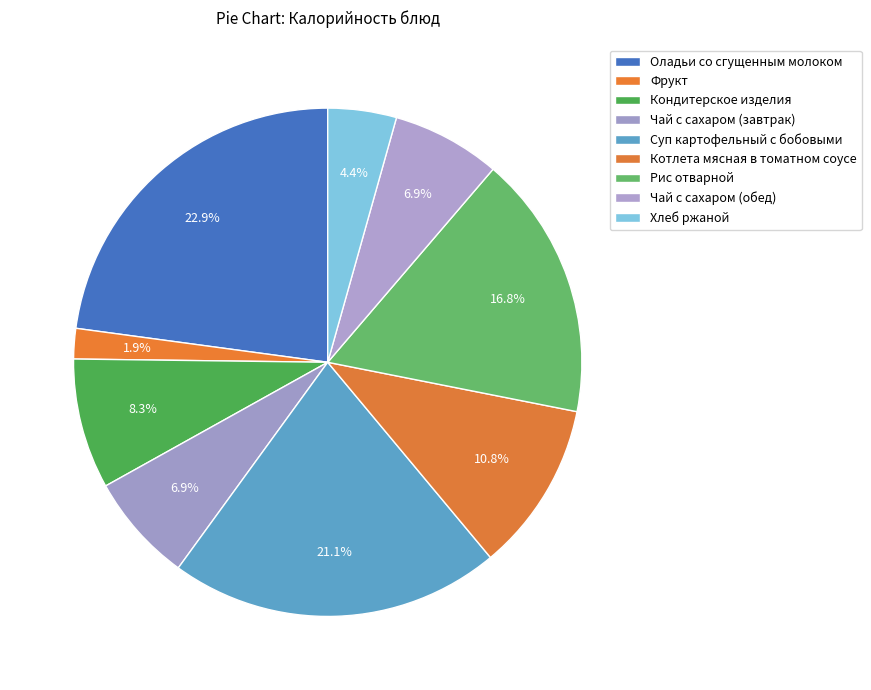

Which category has the smallest portion of the pie?

Фрукт